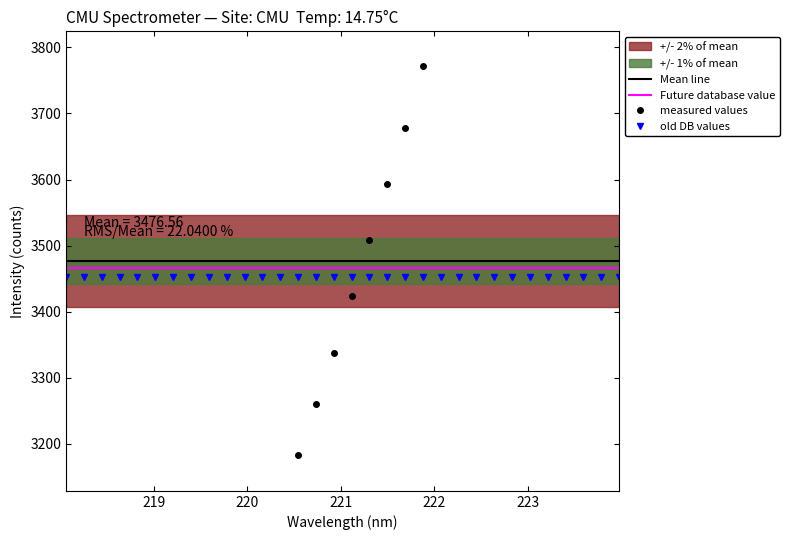

True or false: Future database value and old DB values cross at least once.

False